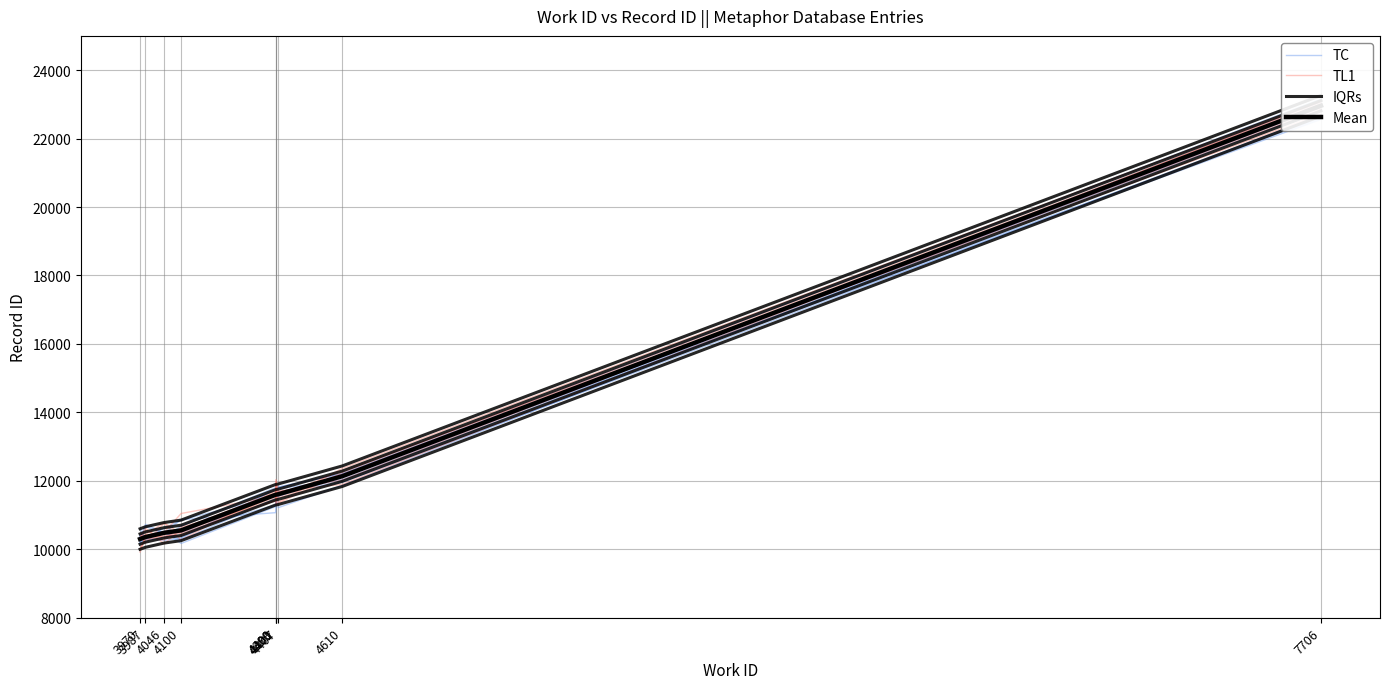

Which series has the largest total across all categories?

TC